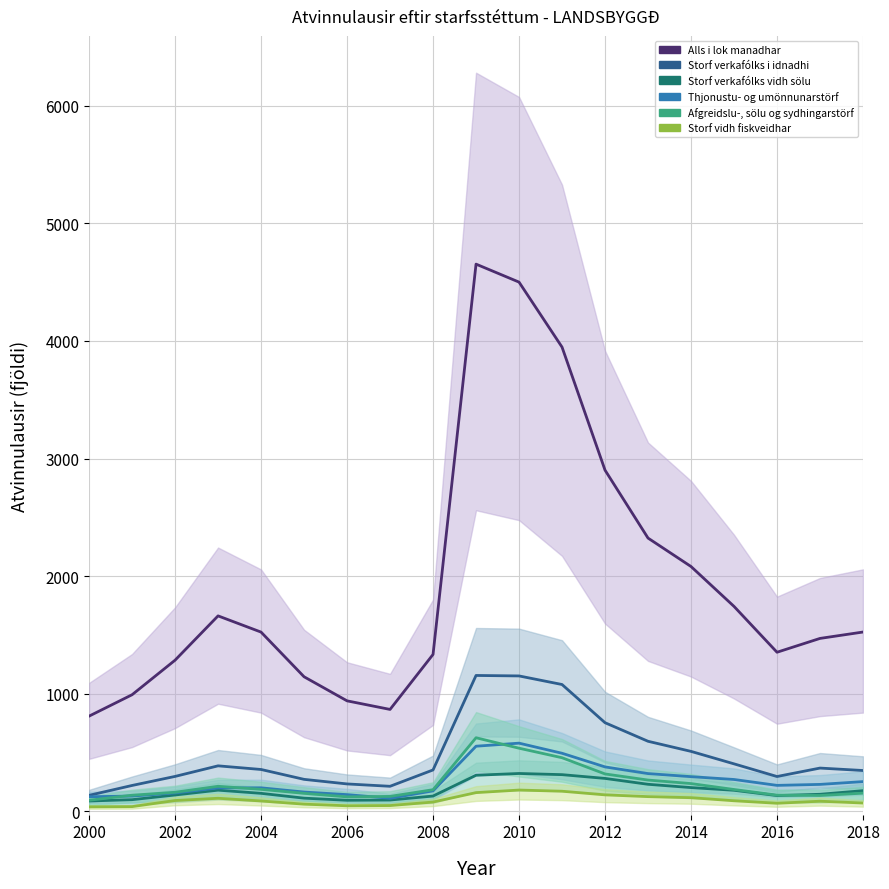

True or false: Storf verkafólks vidh sölu and Storf vidh fiskveidhar cross at least once.

False